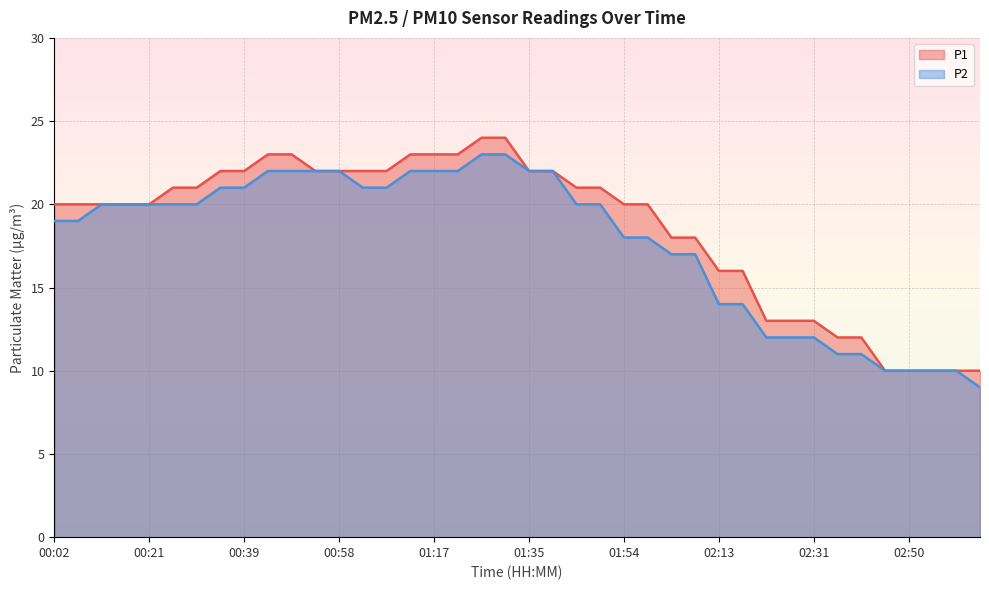

Rank the series by their maximum value, from lowest to highest.

P2, P1